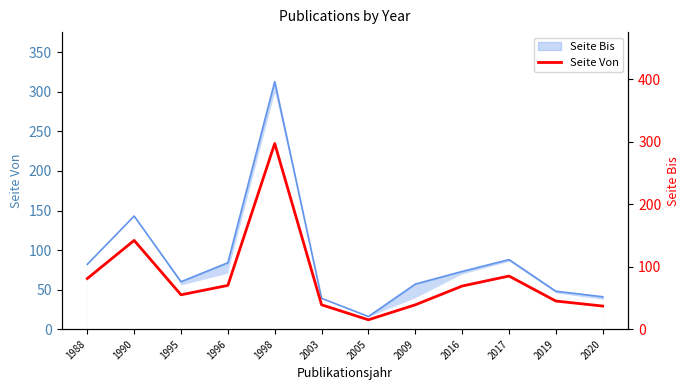

List the labels in order of value, smallest first.

2005, 2020, 2003, 2009, 2019, 1995, 2016, 1996, 1988, 2017, 1990, 1998